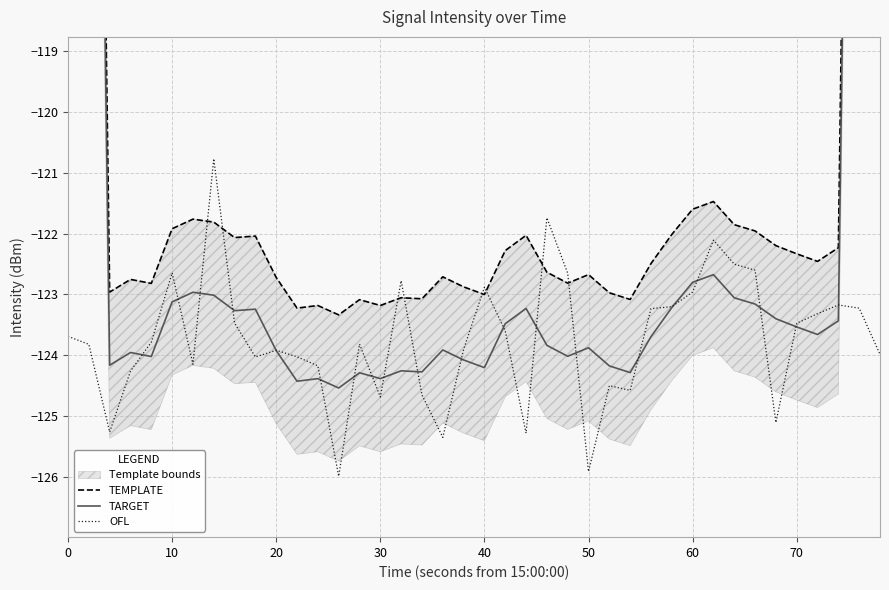

Which series has the widest spread of values?

TEMPLATE